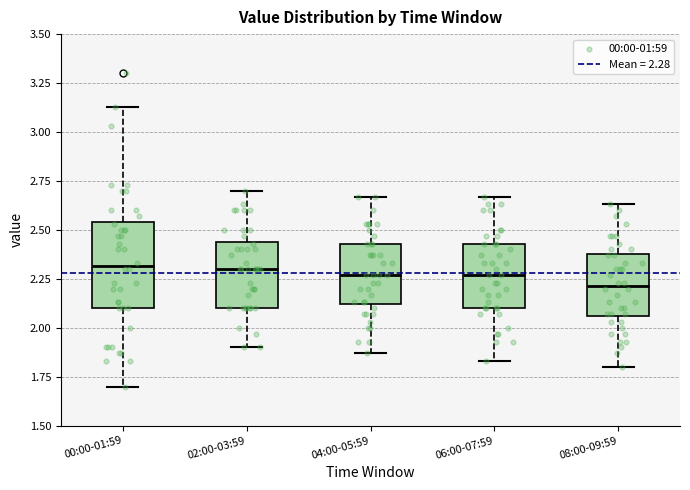

Where is the lower edge of the box for 08:00-09:59 on the y-axis? The values are not printed on the chart, so give them approximately, as read against the axis.

2.05